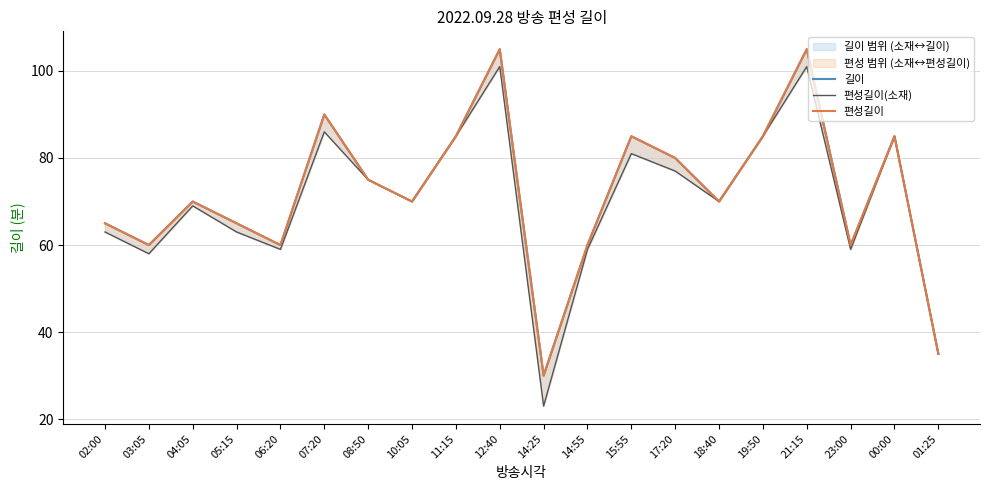

Reading left to right, transcribe all the data shown in this chart.

길이: 02:00=65	03:05=60	04:05=70	05:15=65	06:20=60	07:20=90	08:50=75	10:05=70	11:15=85	12:40=105	14:25=30	14:55=60	15:55=85	17:20=80	18:40=70	19:50=85	21:15=105	23:00=60	00:00=85	01:25=35
편성길이(소재): 02:00=63	03:05=58	04:05=69	05:15=63	06:20=59	07:20=86	08:50=75	10:05=70	11:15=85	12:40=101	14:25=23	14:55=59	15:55=81	17:20=77	18:40=70	19:50=85	21:15=101	23:00=59	00:00=85	01:25=35
편성길이: 02:00=65	03:05=60	04:05=70	05:15=65	06:20=60	07:20=90	08:50=75	10:05=70	11:15=85	12:40=105	14:25=30	14:55=60	15:55=85	17:20=80	18:40=70	19:50=85	21:15=105	23:00=60	00:00=85	01:25=35